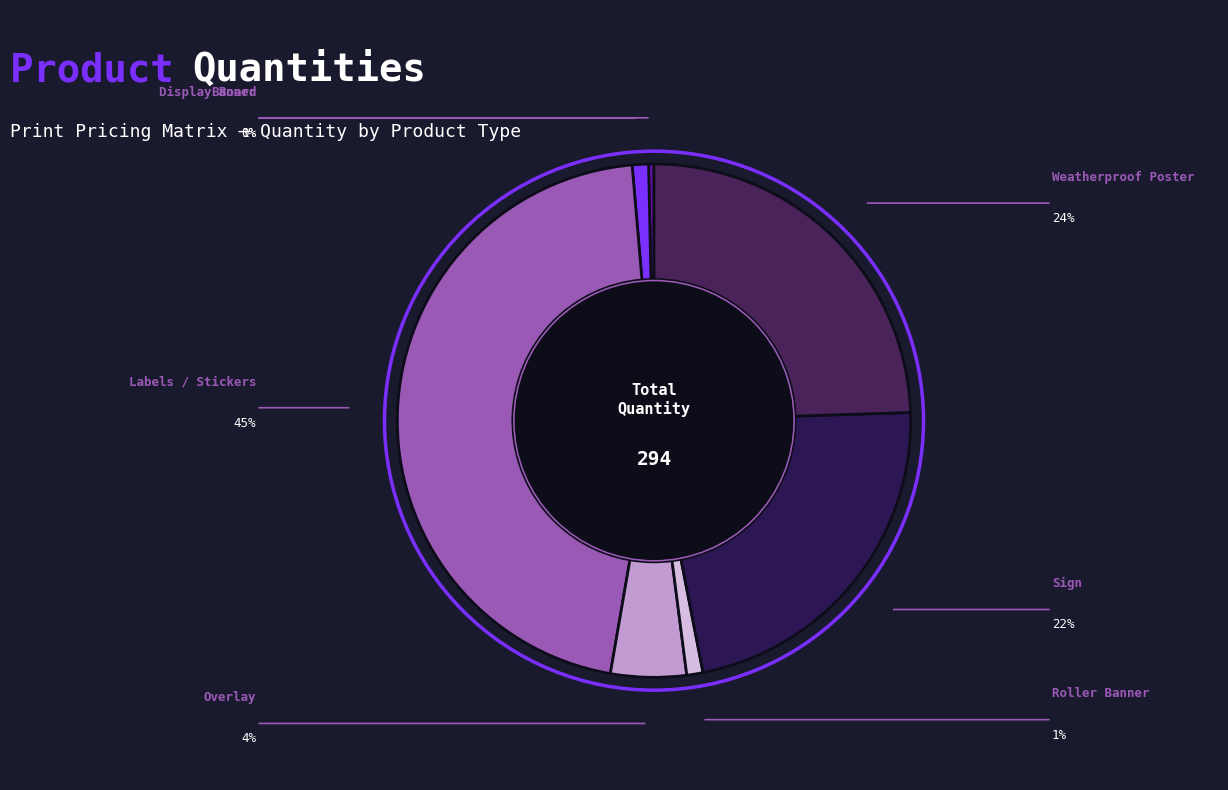

To the nearest percent, what is the combined percentage of Banner and Roller Banner?

1%